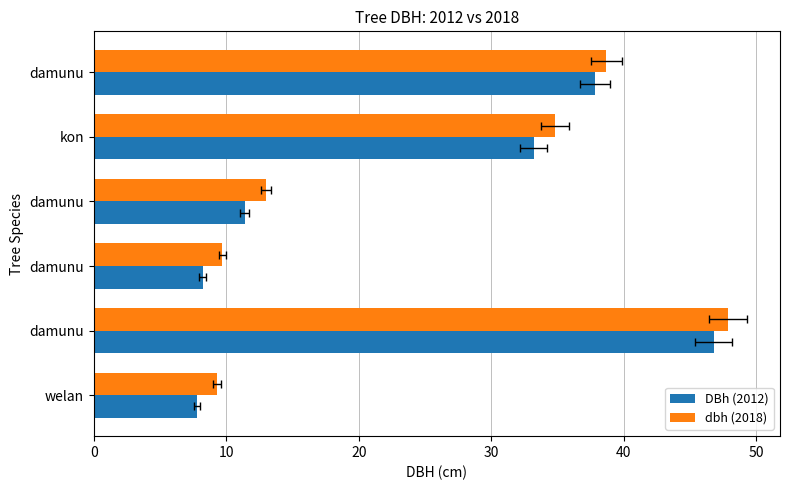

Reading left to right, extract all data points from this chart.

DBh (2012): 7.8	46.8	8.2	11.4	33.2	37.8
dbh (2018): 9.3	47.9	9.7	13.0	34.8	38.7